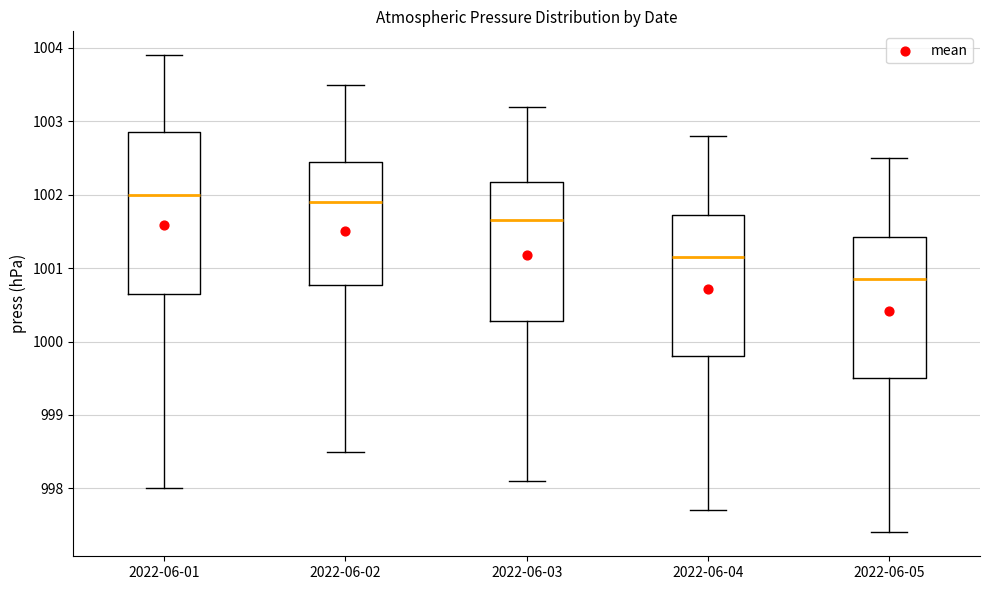

Reading left to right, read every box against the y-axis: the position of its median line, the range the box covers, and the ends of its whiskers. The values are not printed on the chart, so give them approximately, as read against the axis.

2022-06-01: median 1002.0, box 1000.7 to 1002.9, whiskers 998.0 to 1003.9
2022-06-02: median 1001.9, box 1000.8 to 1002.5, whiskers 998.5 to 1003.5
2022-06-03: median 1001.7, box 1000.3 to 1002.2, whiskers 998.1 to 1003.2
2022-06-04: median 1001.2, box 999.8 to 1001.7, whiskers 997.7 to 1002.8
2022-06-05: median 1000.9, box 999.5 to 1001.4, whiskers 997.4 to 1002.5